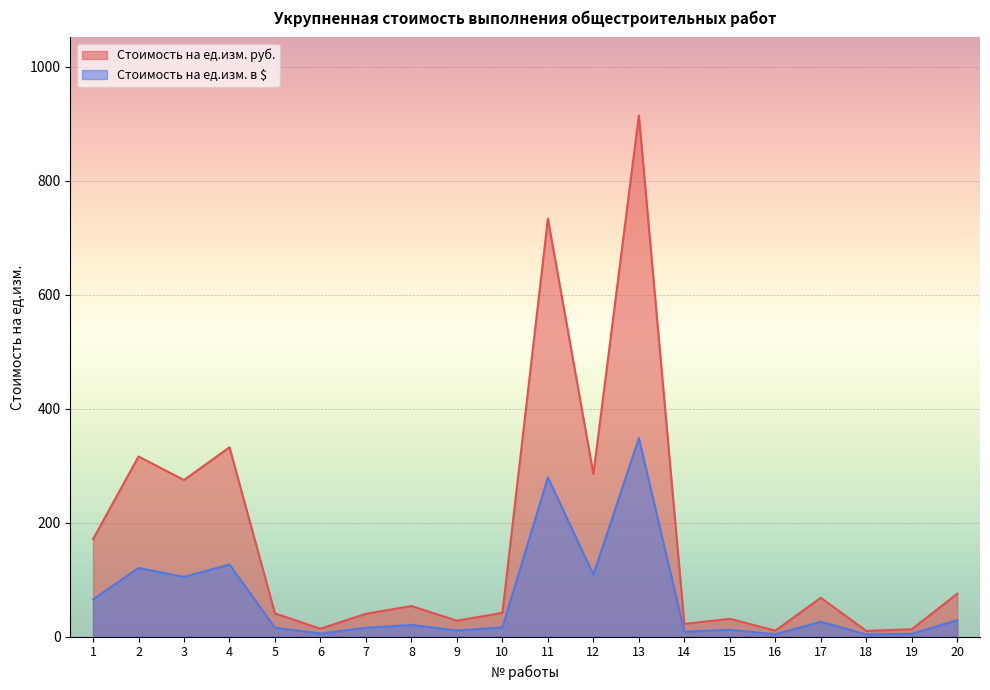

At which category does Стоимость на ед.изм. в $ reach its first local valley?

3